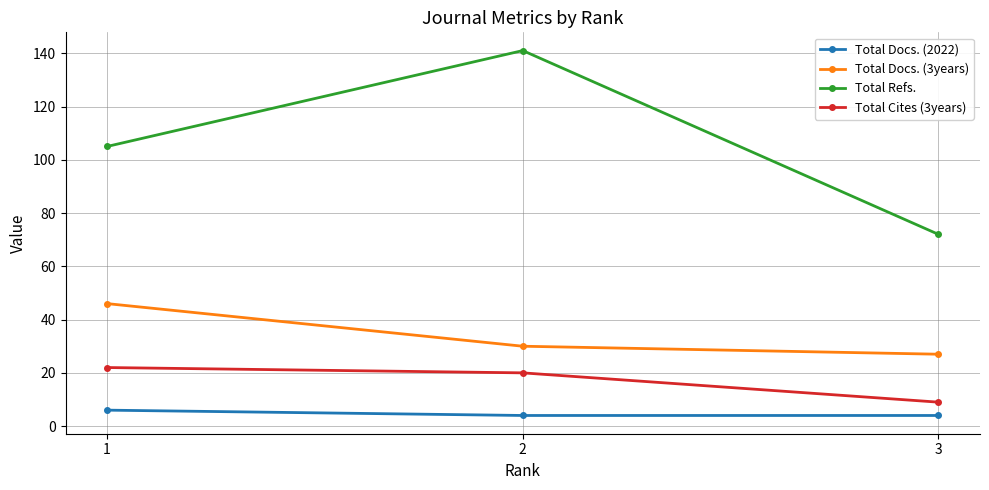

What is the sum of the Total Refs. values at 1 and 2?

246